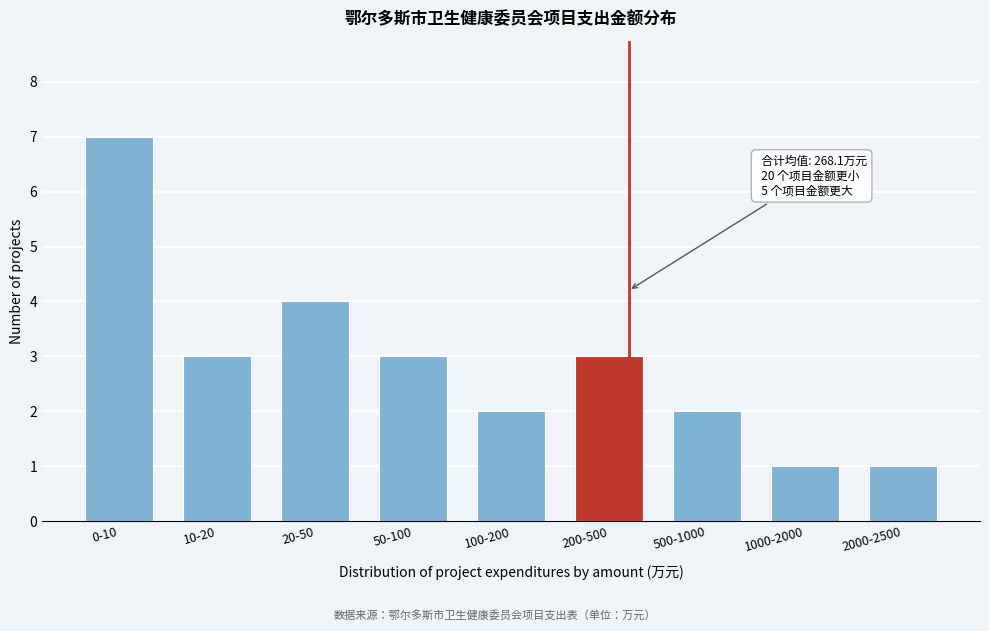

Reading left to right, what are all the values shown in this chart?

7	3	4	3	2	3	2	1	1